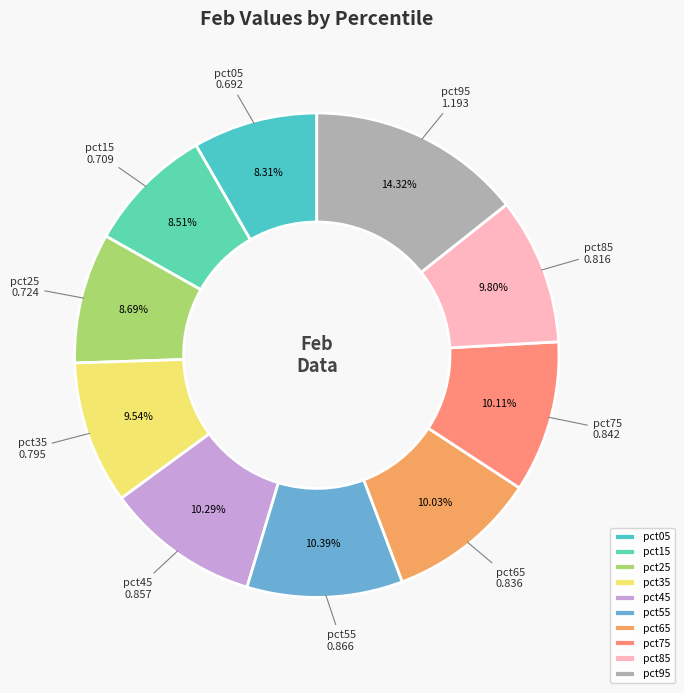

Approximately how many times larger is the value at pct35 compared to pct95?

0.7